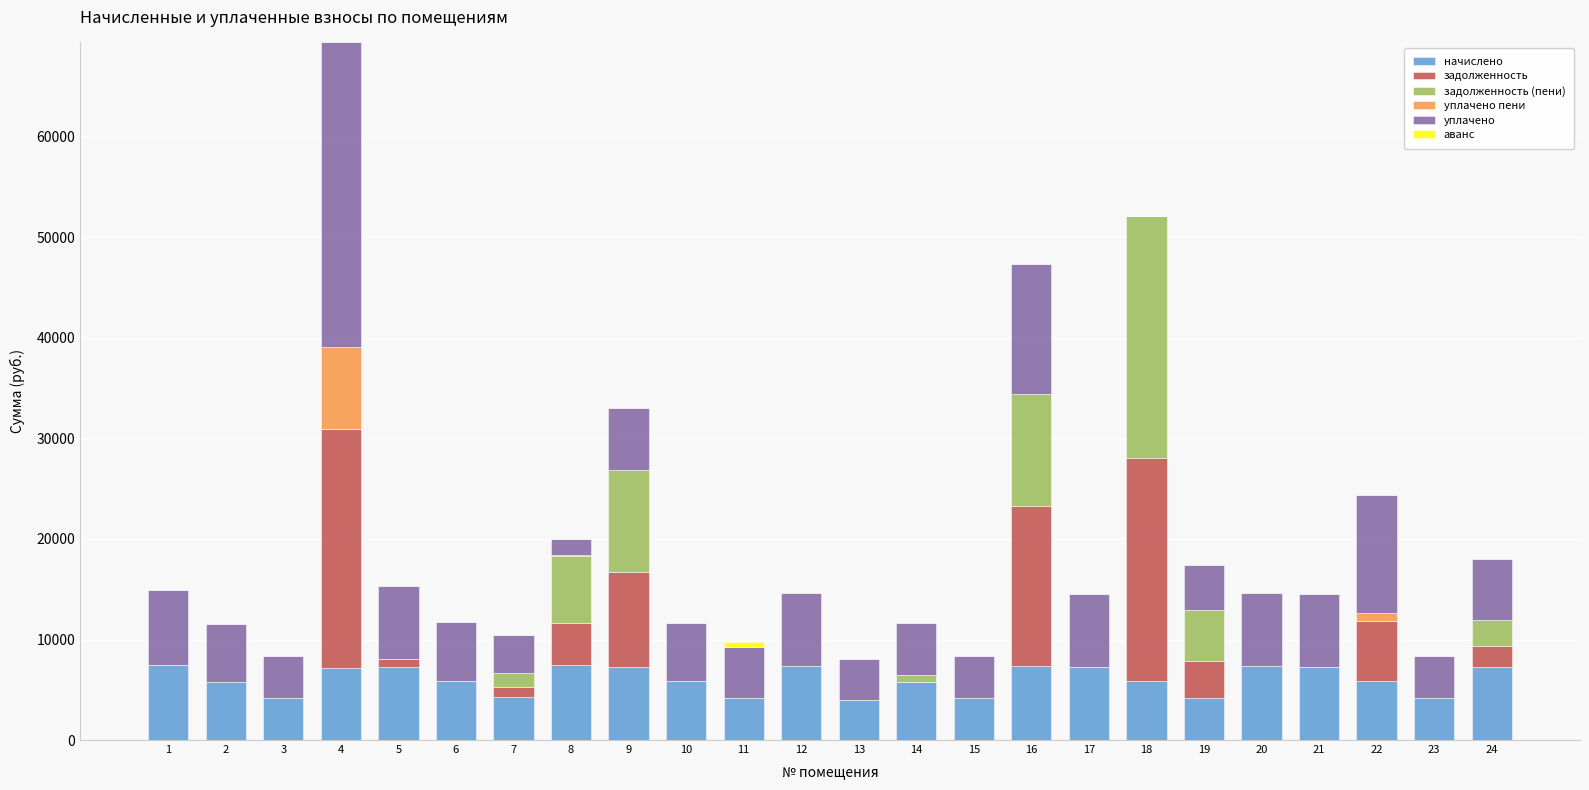

At which category is the sum across all series the highest?

4